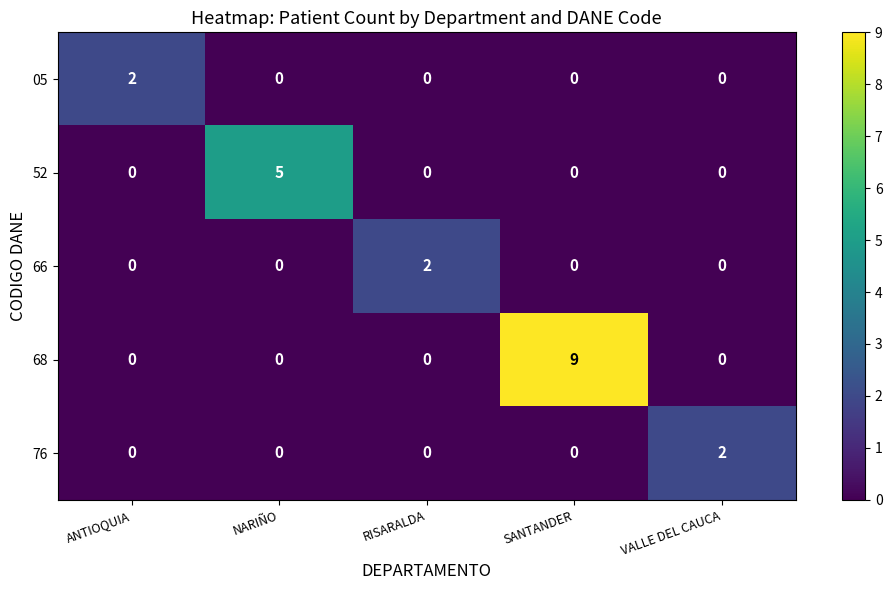

Reading right to left, list all the values displayed in this chart.

05: VALLE DEL CAUCA=0	SANTANDER=0	RISARALDA=0	NARIÑO=0	ANTIOQUIA=2
52: VALLE DEL CAUCA=0	SANTANDER=0	RISARALDA=0	NARIÑO=5	ANTIOQUIA=0
66: VALLE DEL CAUCA=0	SANTANDER=0	RISARALDA=2	NARIÑO=0	ANTIOQUIA=0
68: VALLE DEL CAUCA=0	SANTANDER=9	RISARALDA=0	NARIÑO=0	ANTIOQUIA=0
76: VALLE DEL CAUCA=2	SANTANDER=0	RISARALDA=0	NARIÑO=0	ANTIOQUIA=0